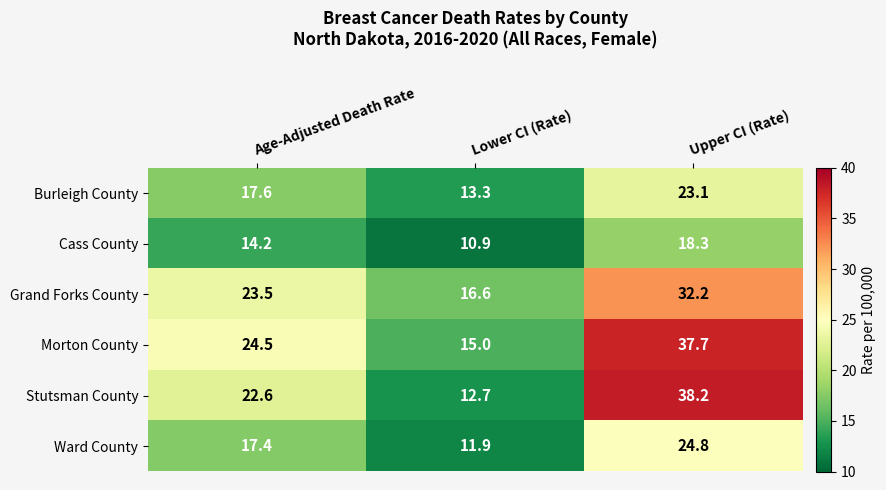

Is it true that Burleigh County equals 18.6 at Lower CI (Rate)?

False